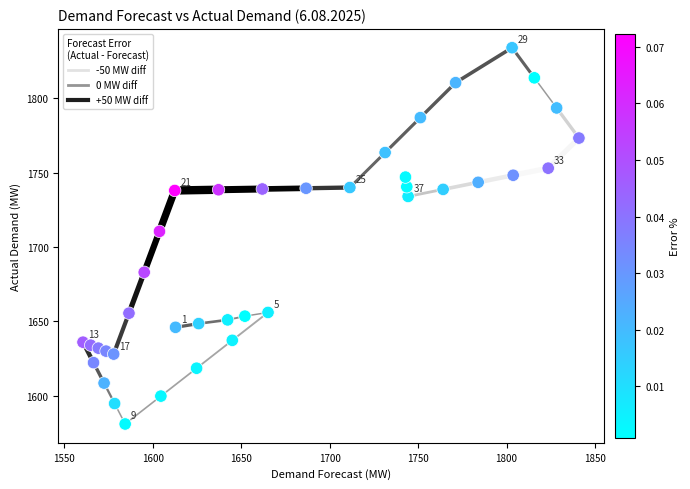

What is the range of Y values (max minus min)?

253.0